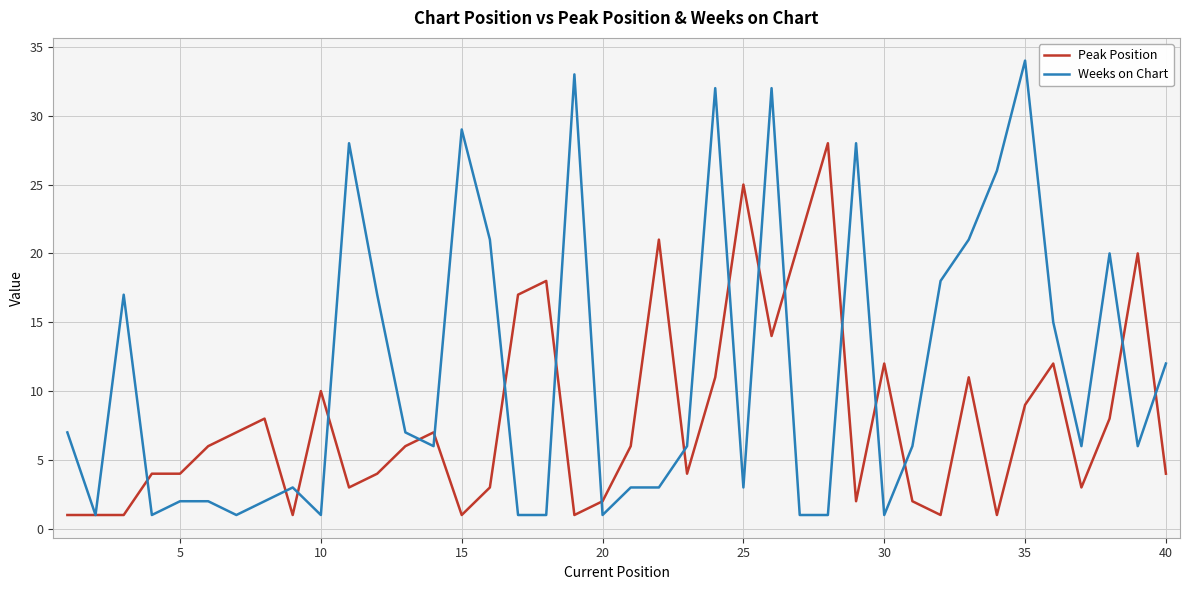

How many categories are shown in the chart?

40